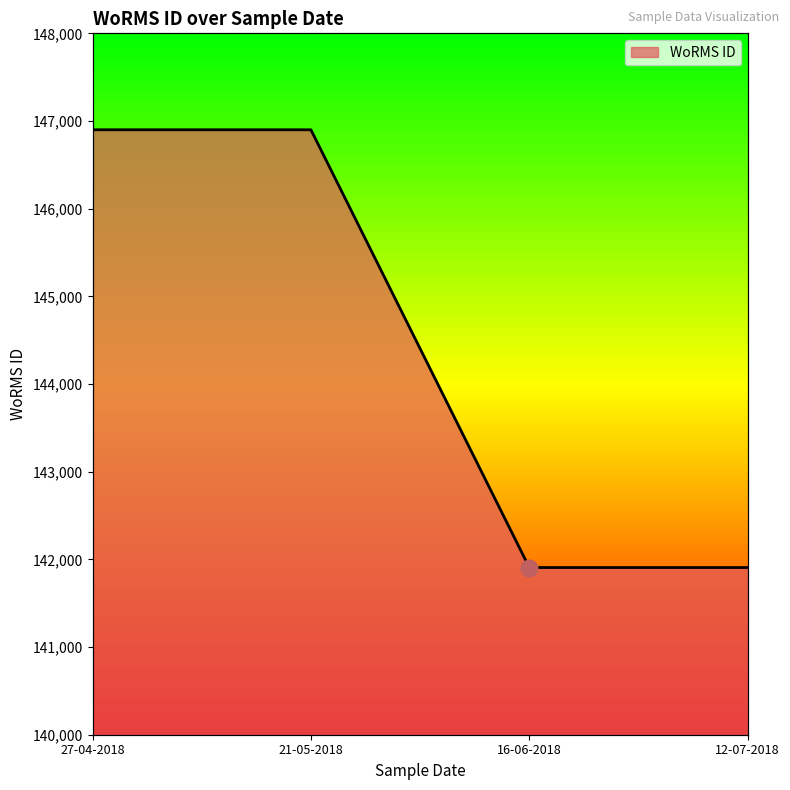

What is the label of the 1st point from the right?

12-07-2018